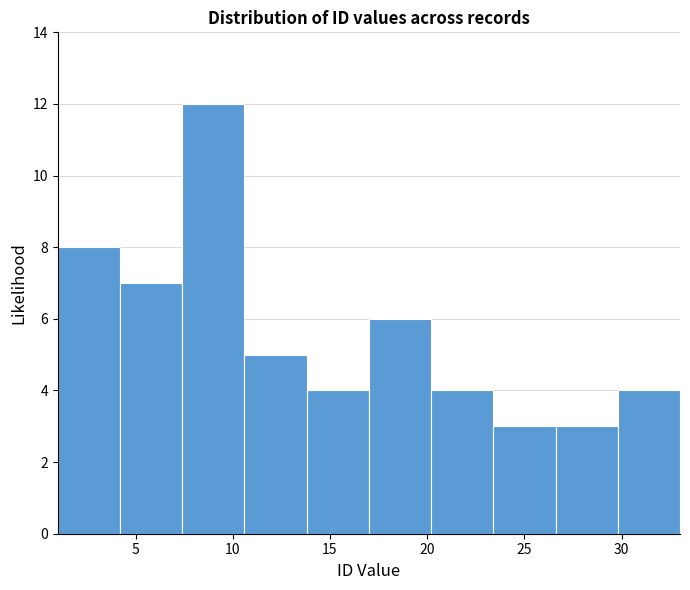

How tall is the bar that spans 20.2 to 23.4 on the x-axis? Neither the bar edges nor the heights are printed on the chart, so give them approximately, as read against the axes.

4